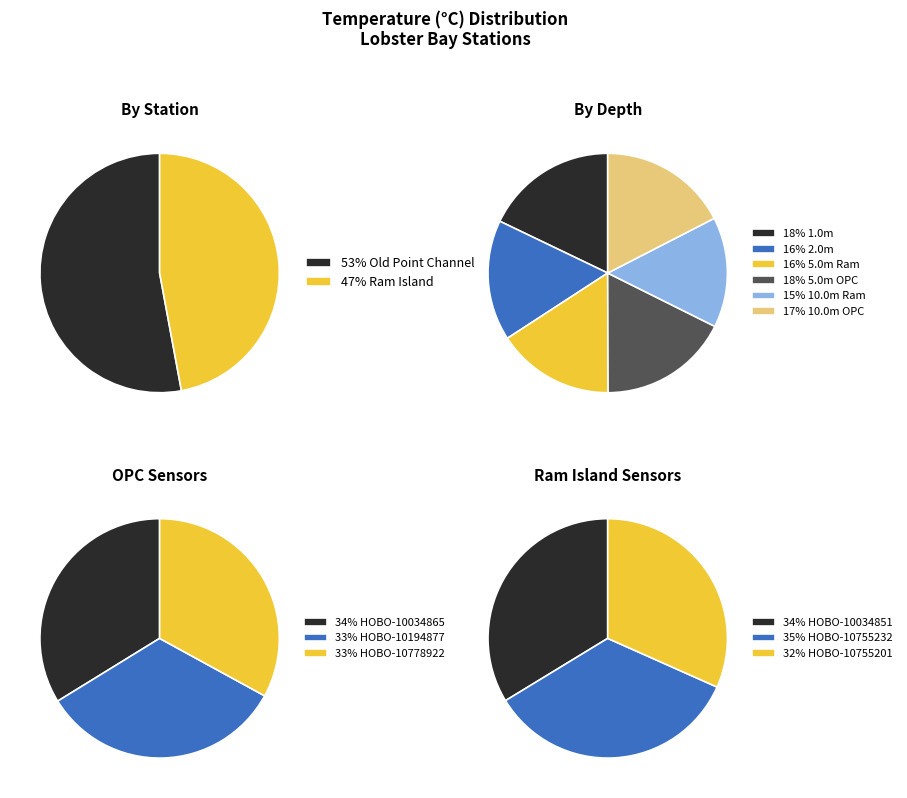

True or false: Lobster Bay-Ram Island accounts for 47% of the total.

True